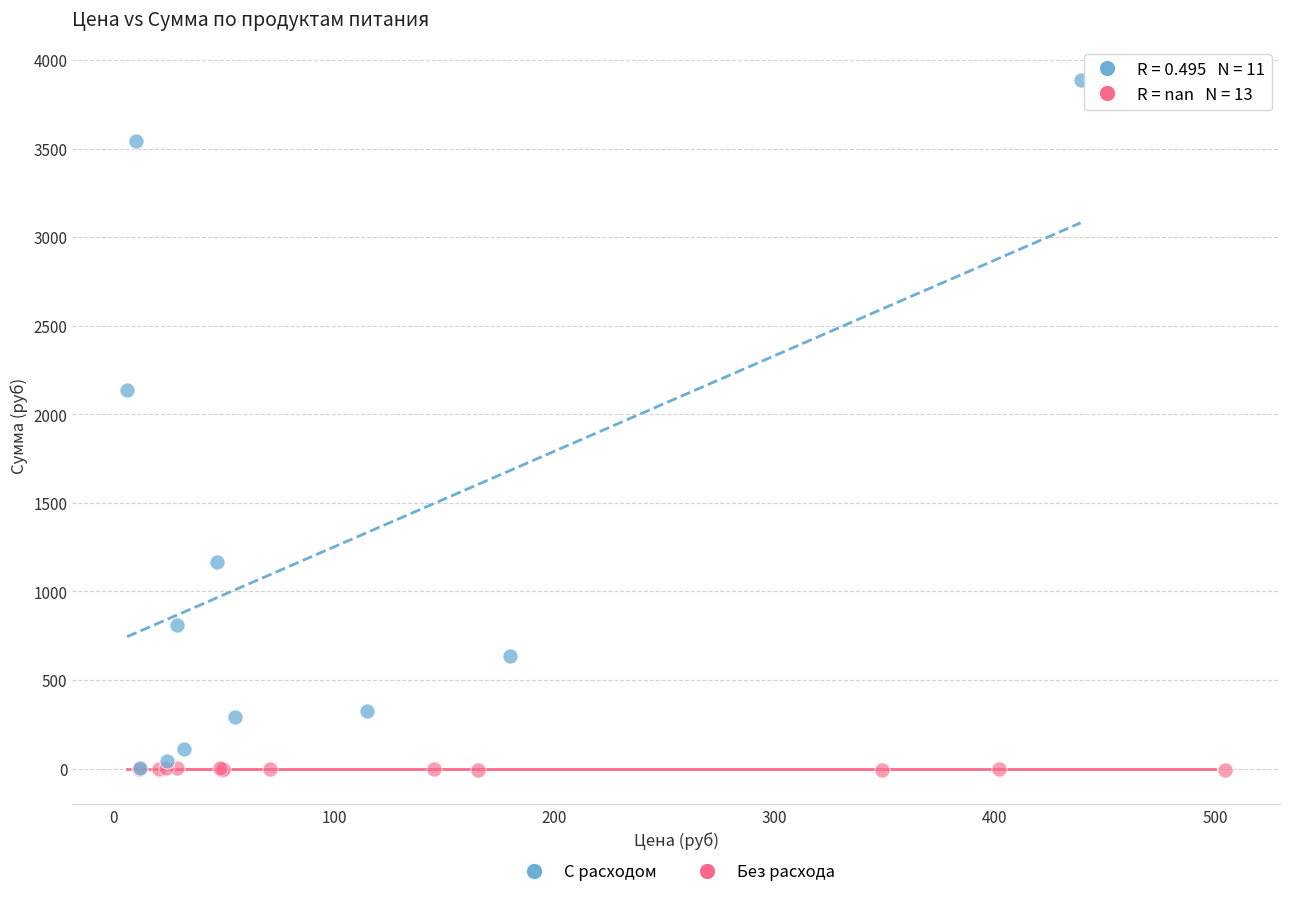

Which series has the widest spread of Y values?

С расходом